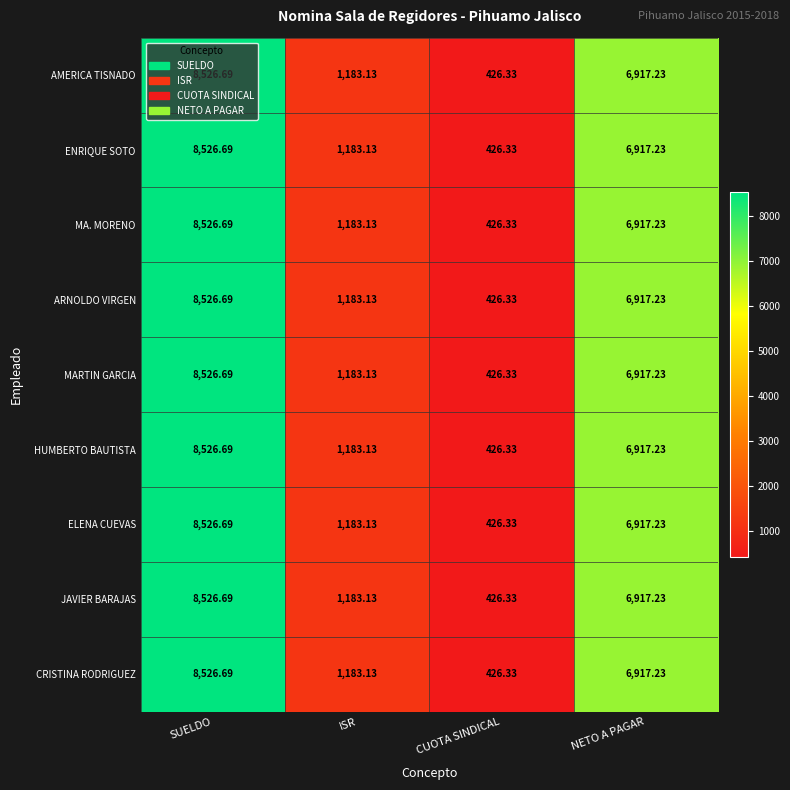

At how many categories does at least one series exceed 1041?

3